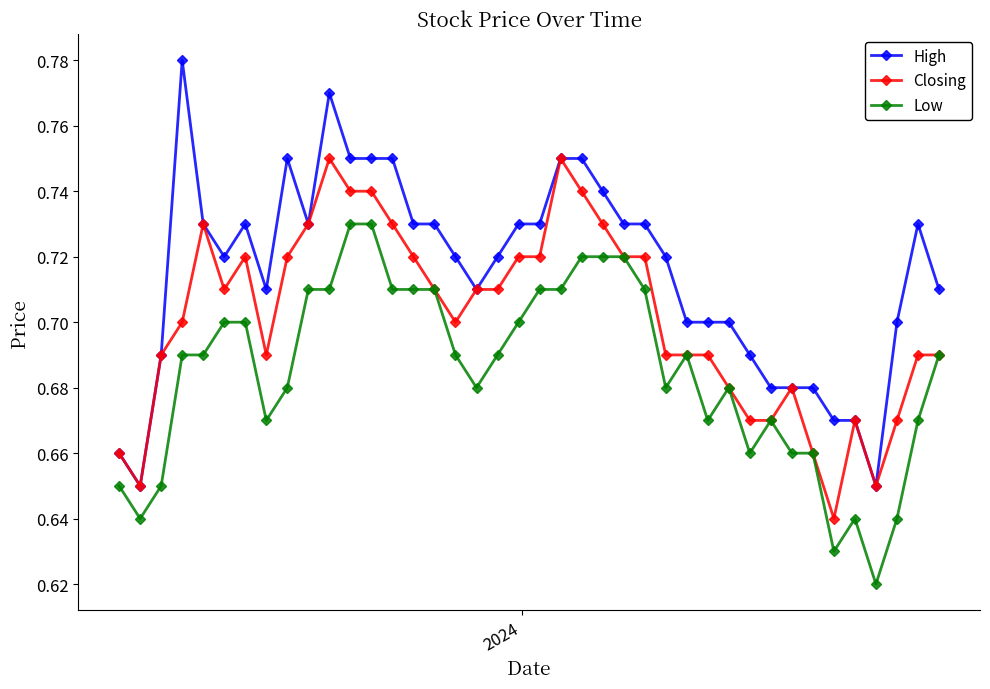

List the series in order of their peak value, highest first.

High, Closing, Low